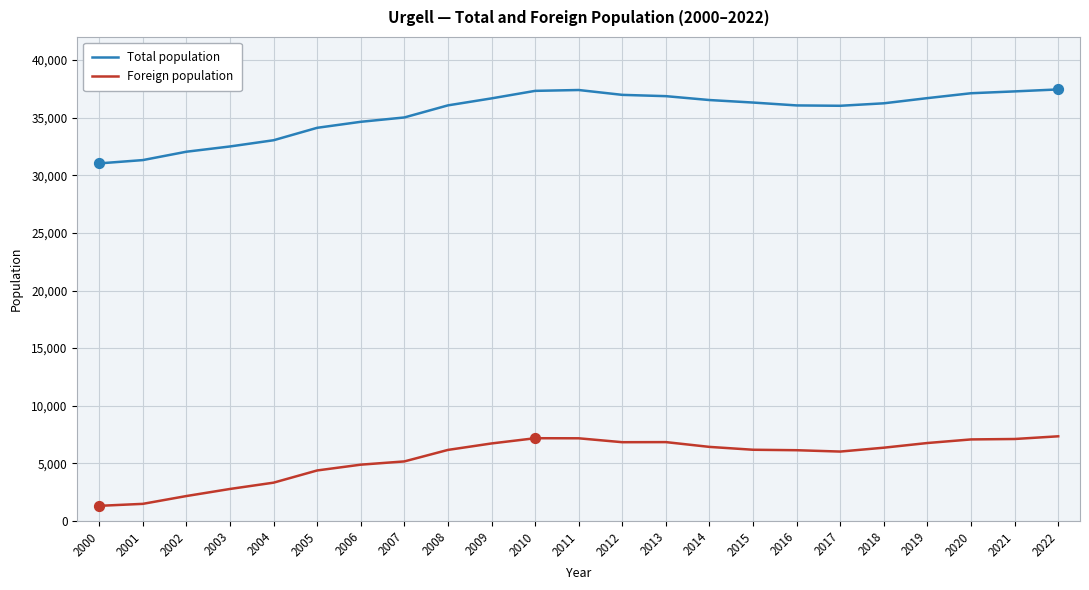

Is the value of Foreign population at 2019 greater than the value of Total population at 2000?

No